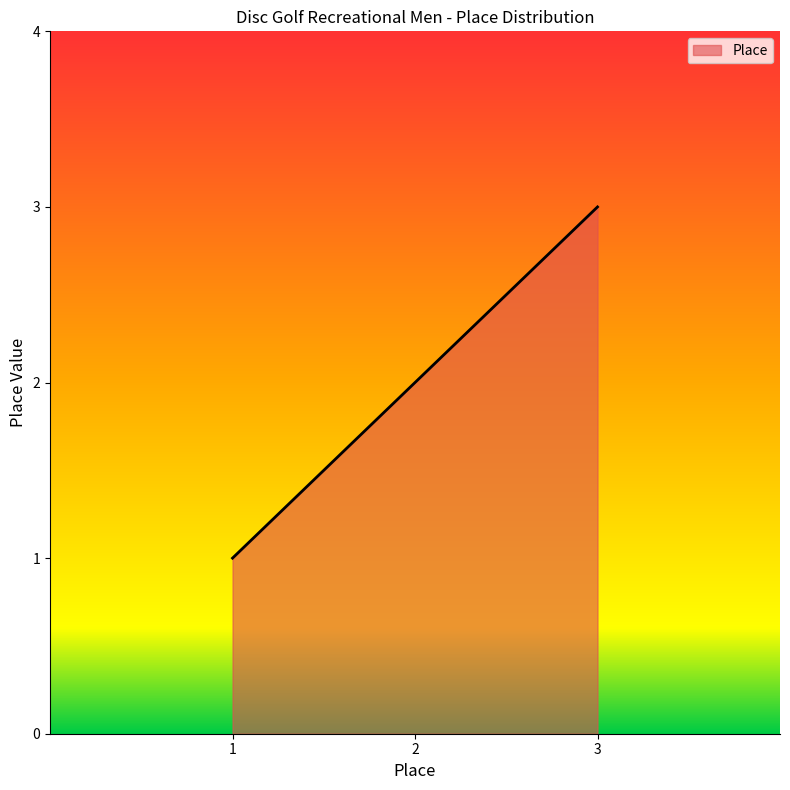

What is the sum of all values?

6